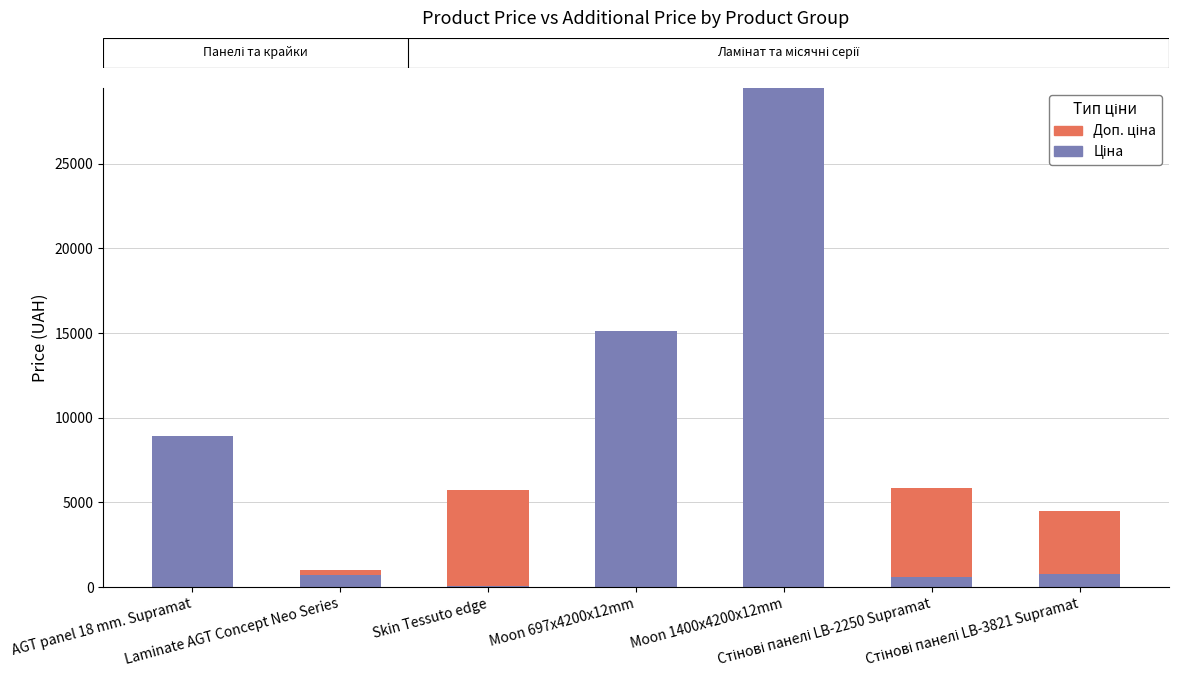

At how many categories does at least one series exceed 12464?

2